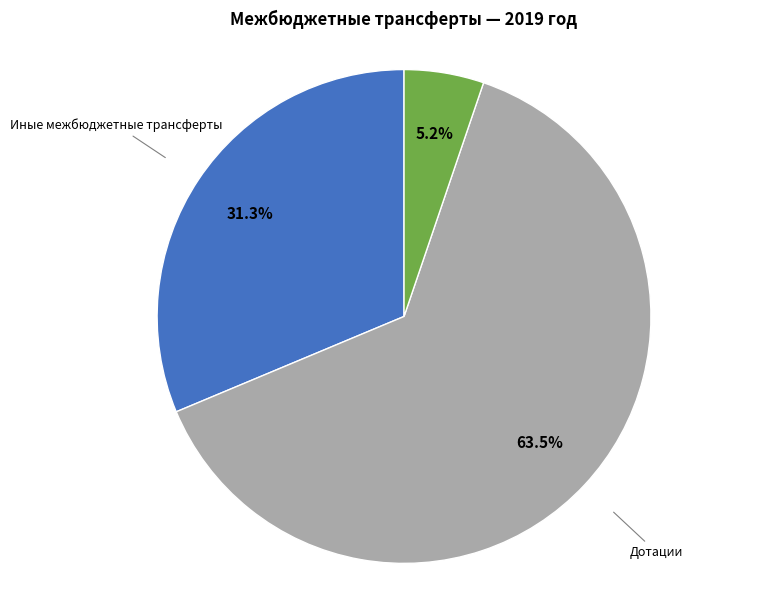

How many slices are in this pie chart?

3